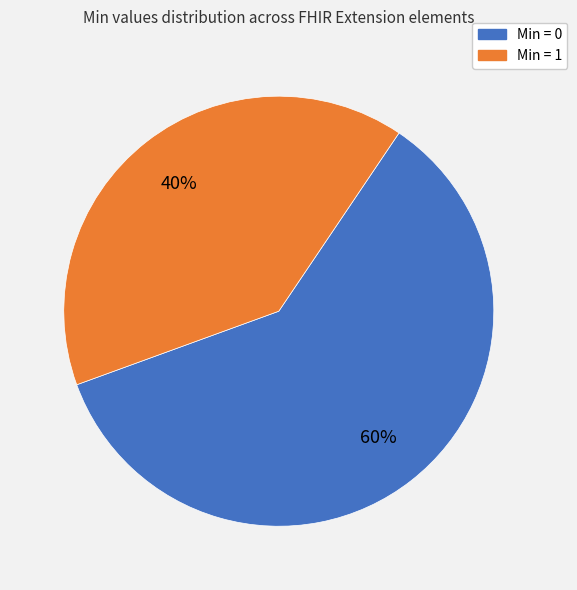

To the nearest percent, what is the difference between the largest and smallest slice percentages?

20%